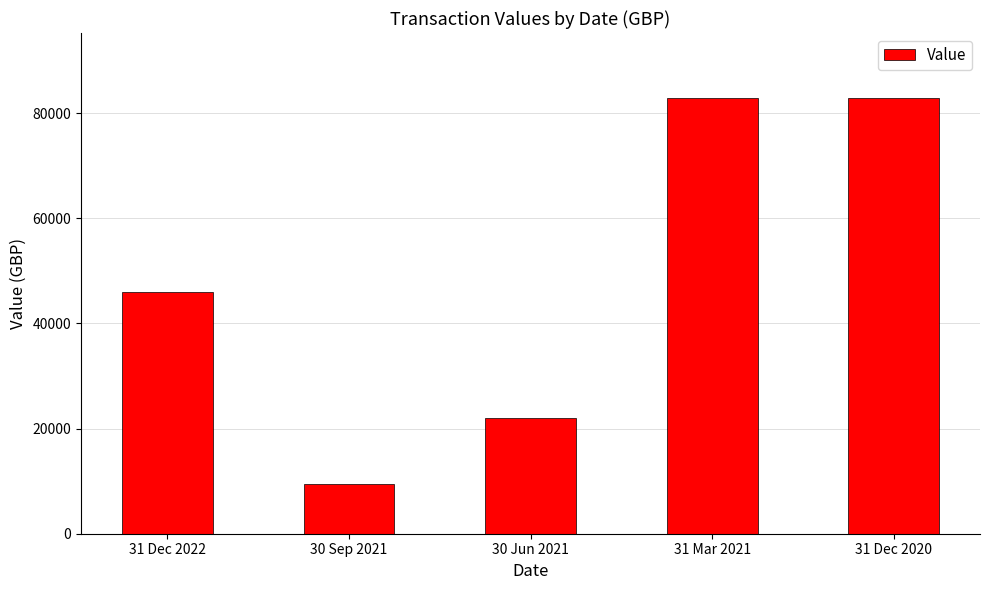

Which label corresponds to the smallest value in the chart?

30 Sep 2021